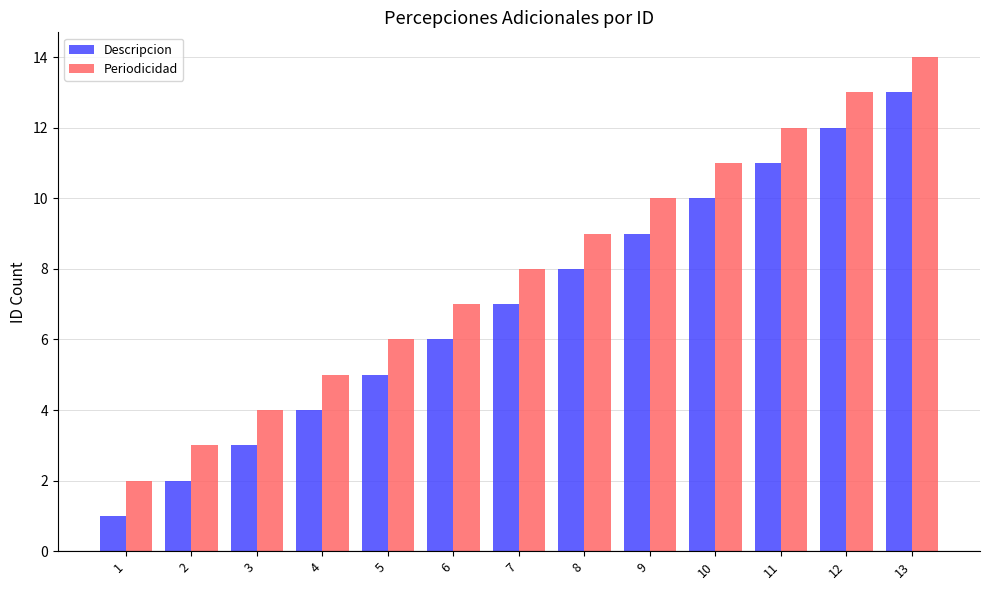

True or false: Descripcion has a value of 2 at 2.

True